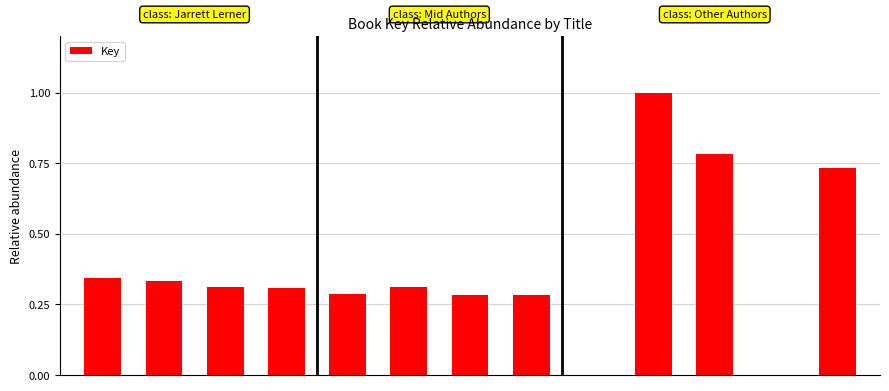

What is the sum of all values?

5.0